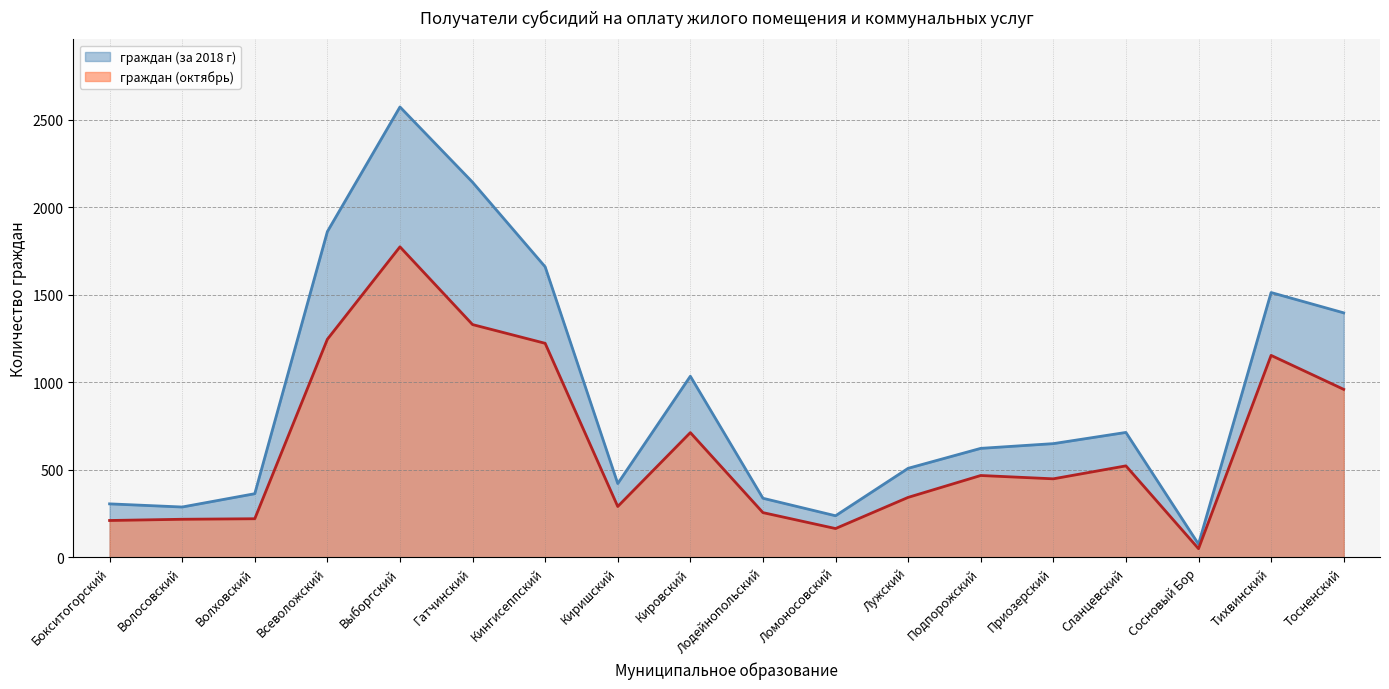

Where is the first local minimum for граждан (октябрь)?

Киришский